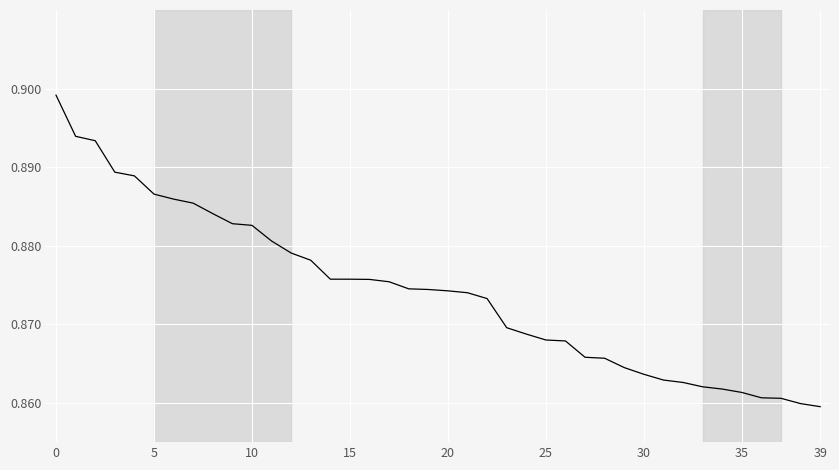

How many lines are shown in the chart?

1